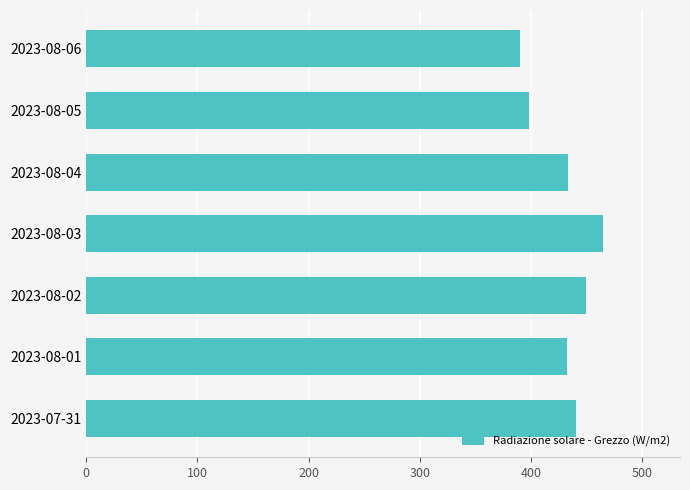

Which category has the lowest value across all series?

2023-08-06